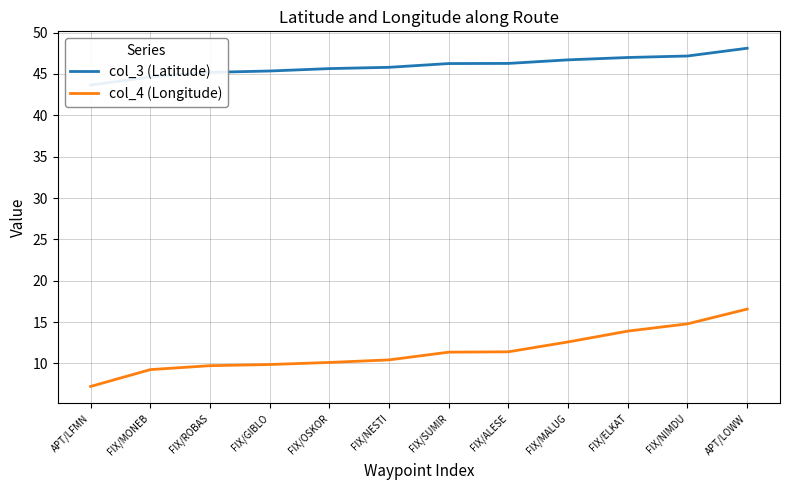

At which label does col_4 (Longitude) first exceed 11?

FIX/SUMIR